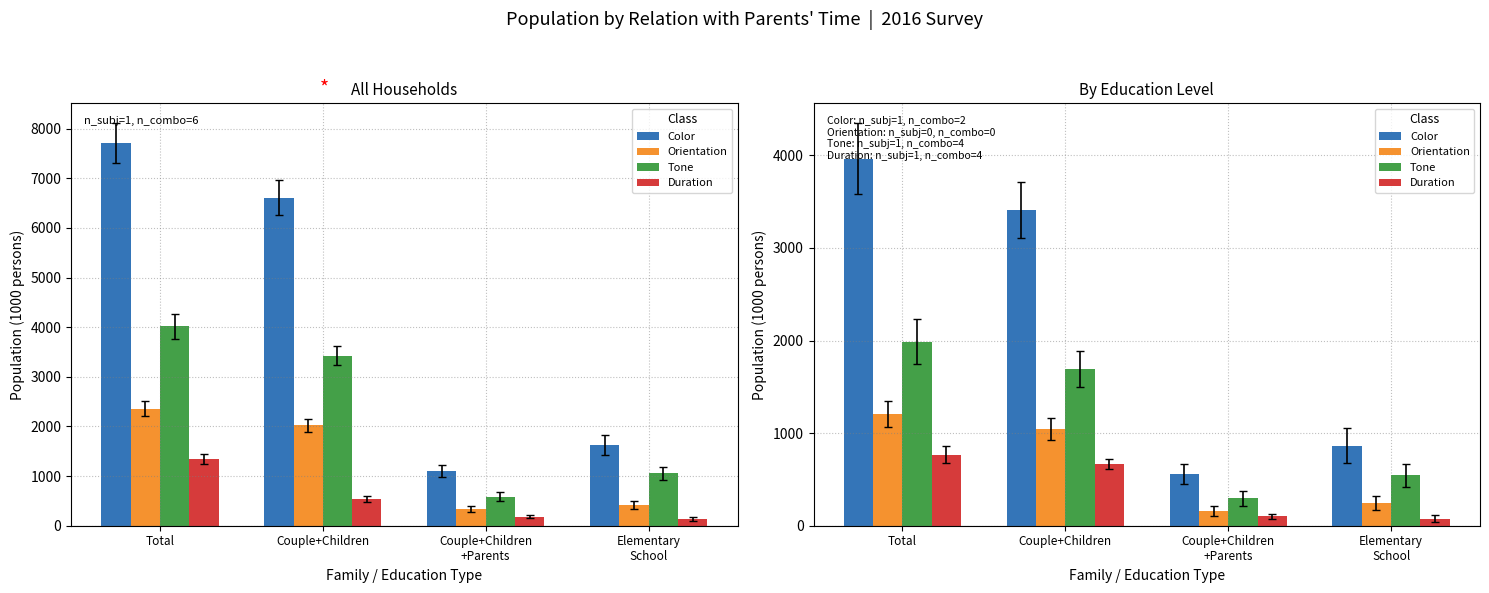

Reading right to left, transcribe all the data shown in this chart.

Color: 863	558	3407	3965
Orientation: 245	162	1047	1209
Tone: 544	295	1692	1987
Duration: 74	101	667	768